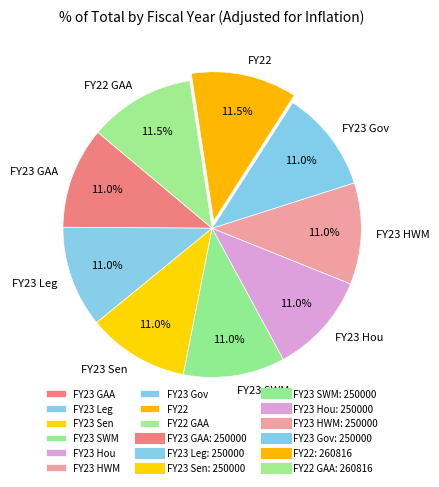

To the nearest percent, what percentage of the pie is FY23 SWM?

11%